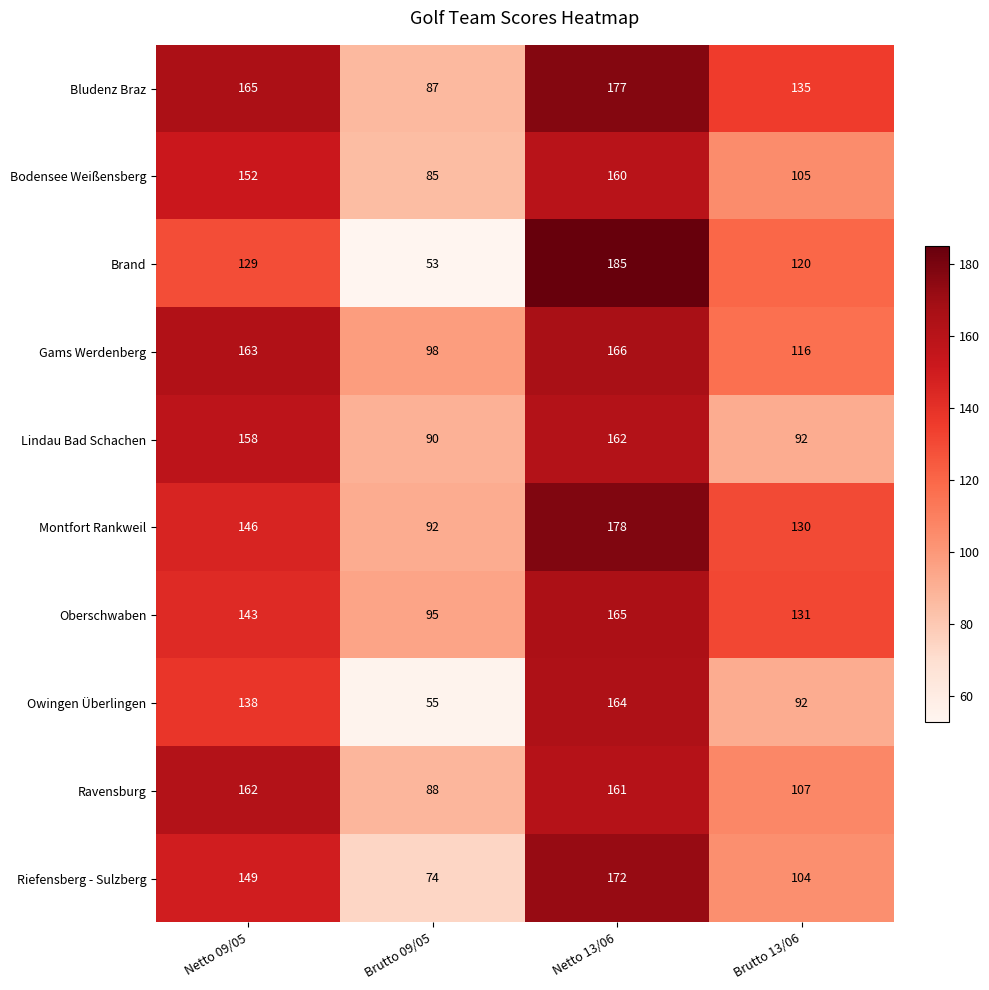

Is it true that Gams Werdenberg equals 163 at Netto 09/05?

True